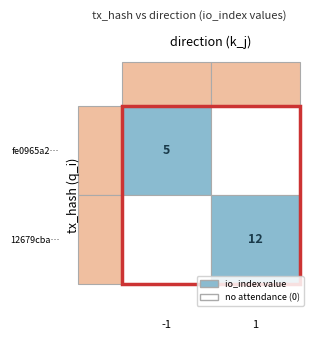

What is the total value across all series at io_index?

17